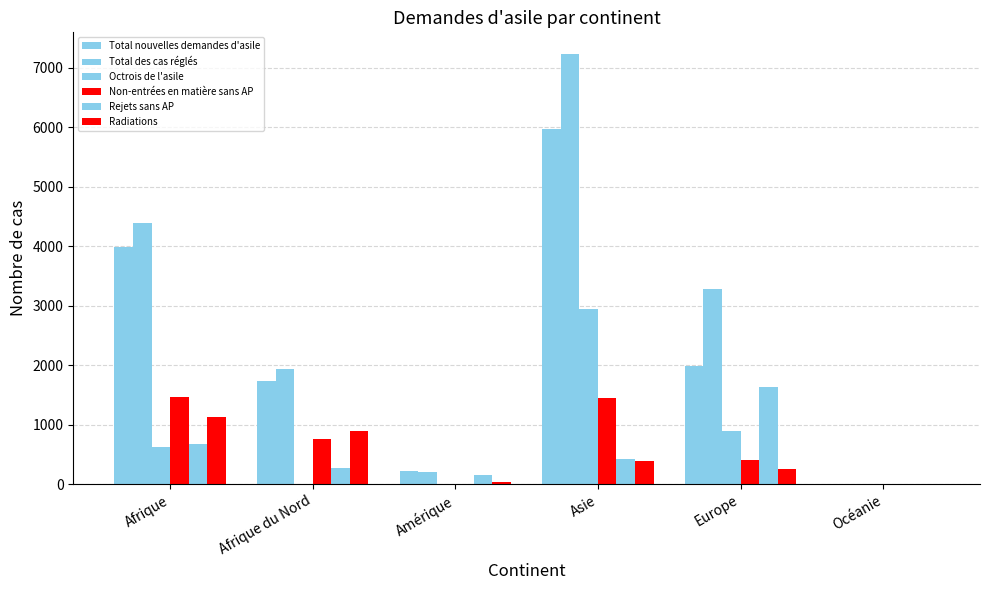

How many distinct data groups are displayed?

6